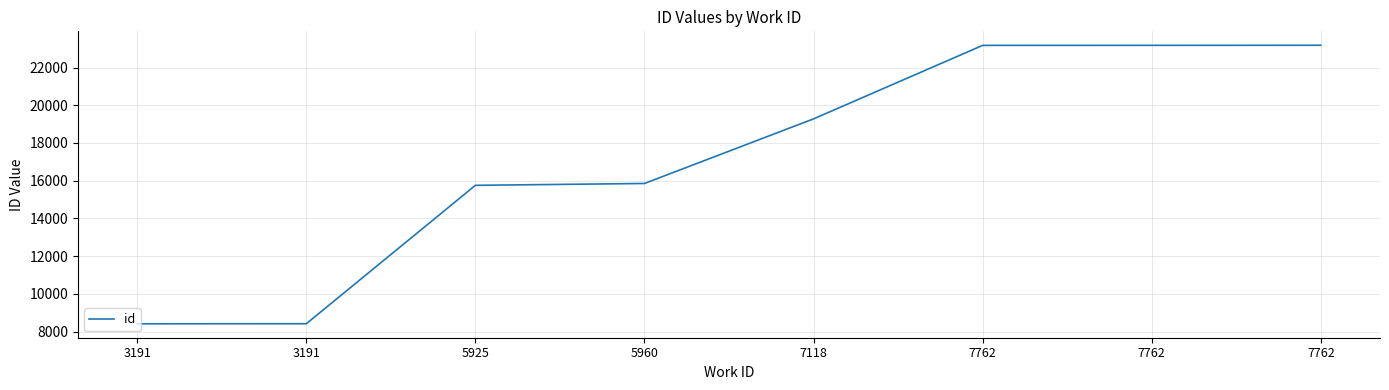

How many series are shown in this chart?

1